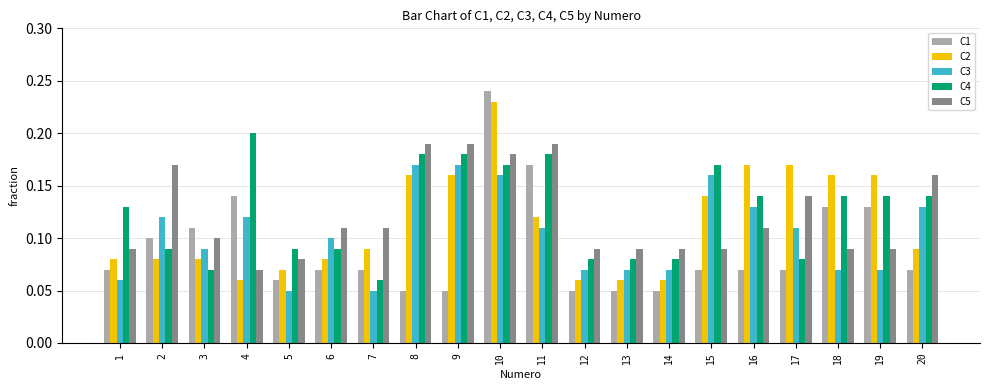

How many groups of bars are there?

20